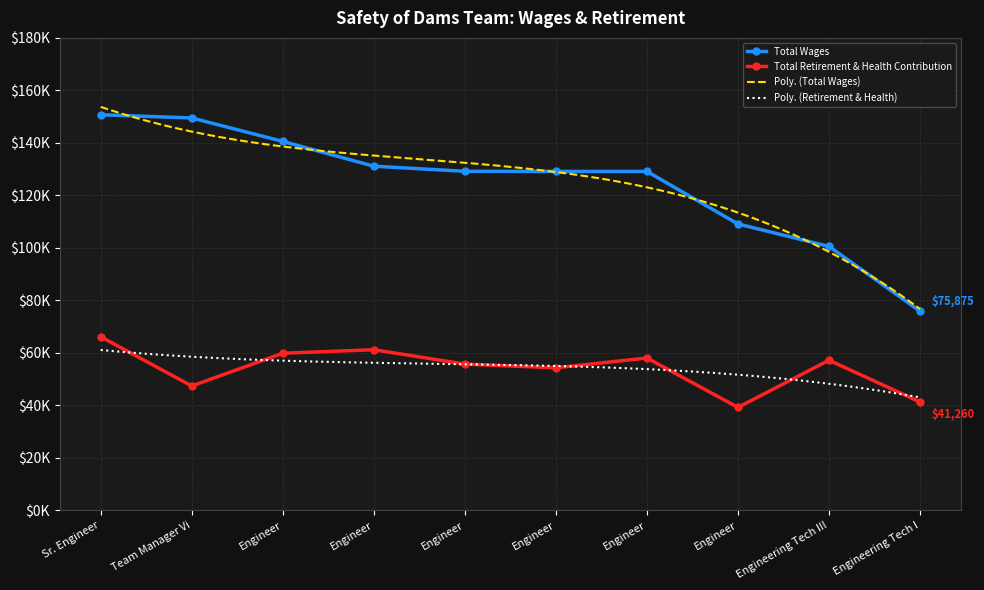

Count the number of categories in the chart.

10